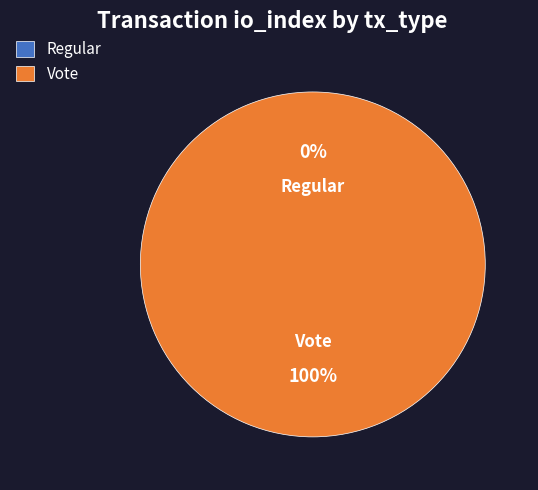

How many slices are in this pie chart?

2